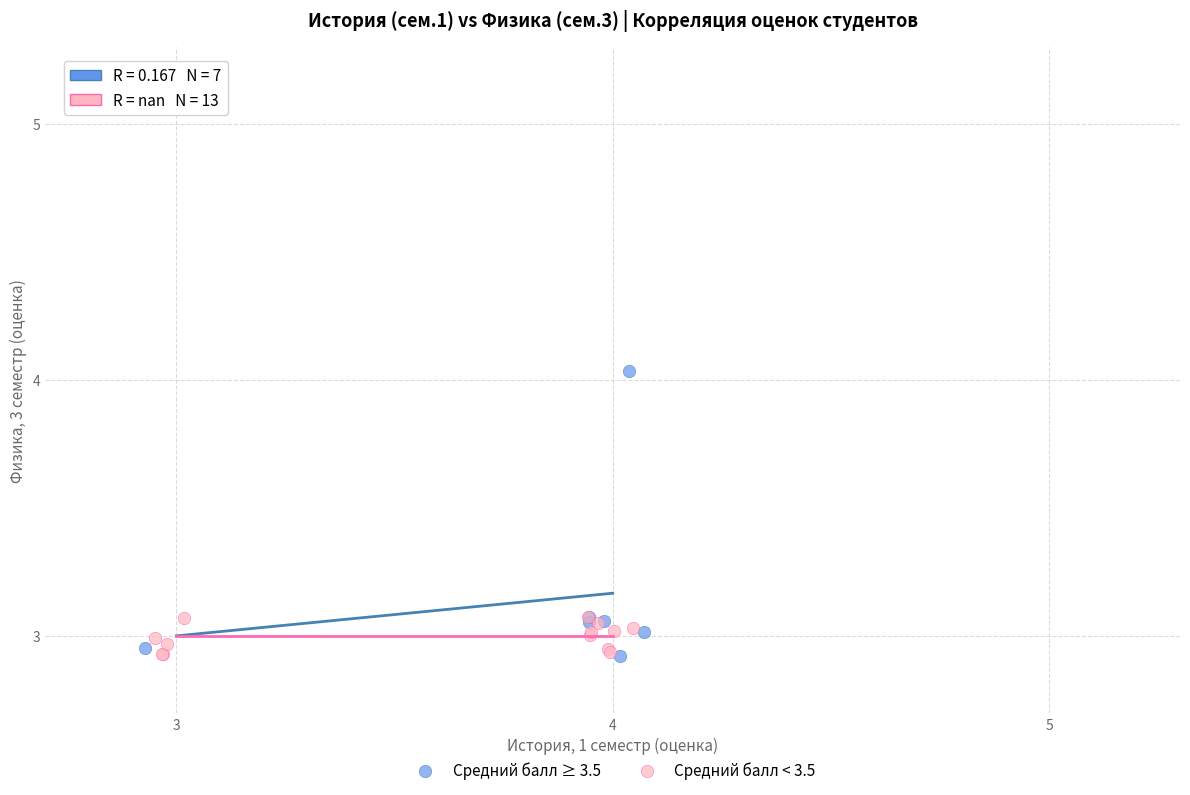

Which series has the largest Y range (max minus min)?

Средний балл ≥ 3.5